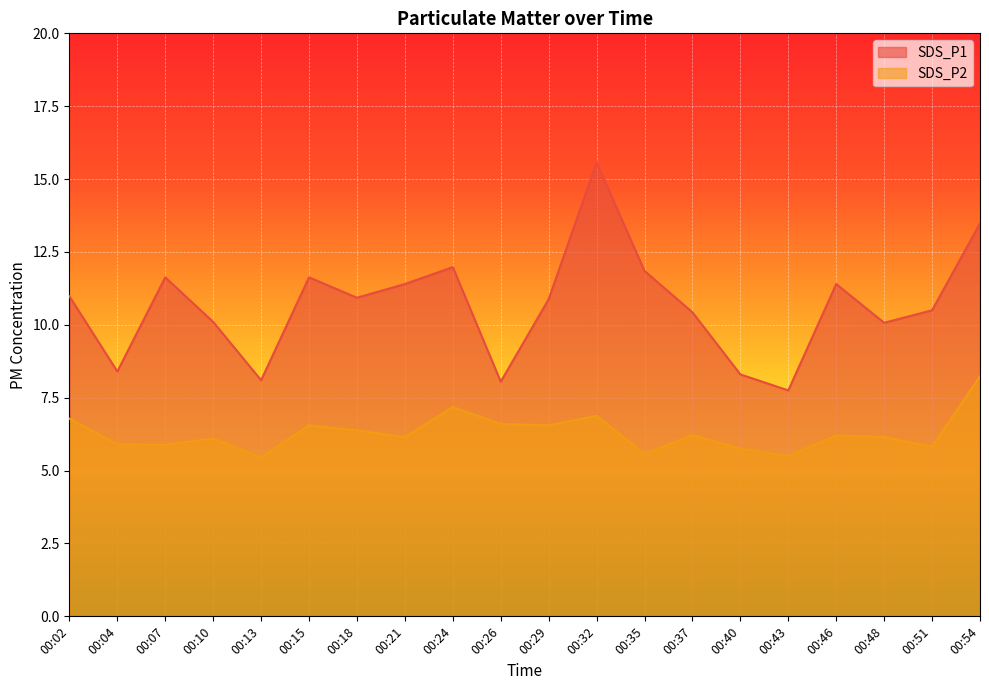

What is the maximum value shown in the chart?

15.6